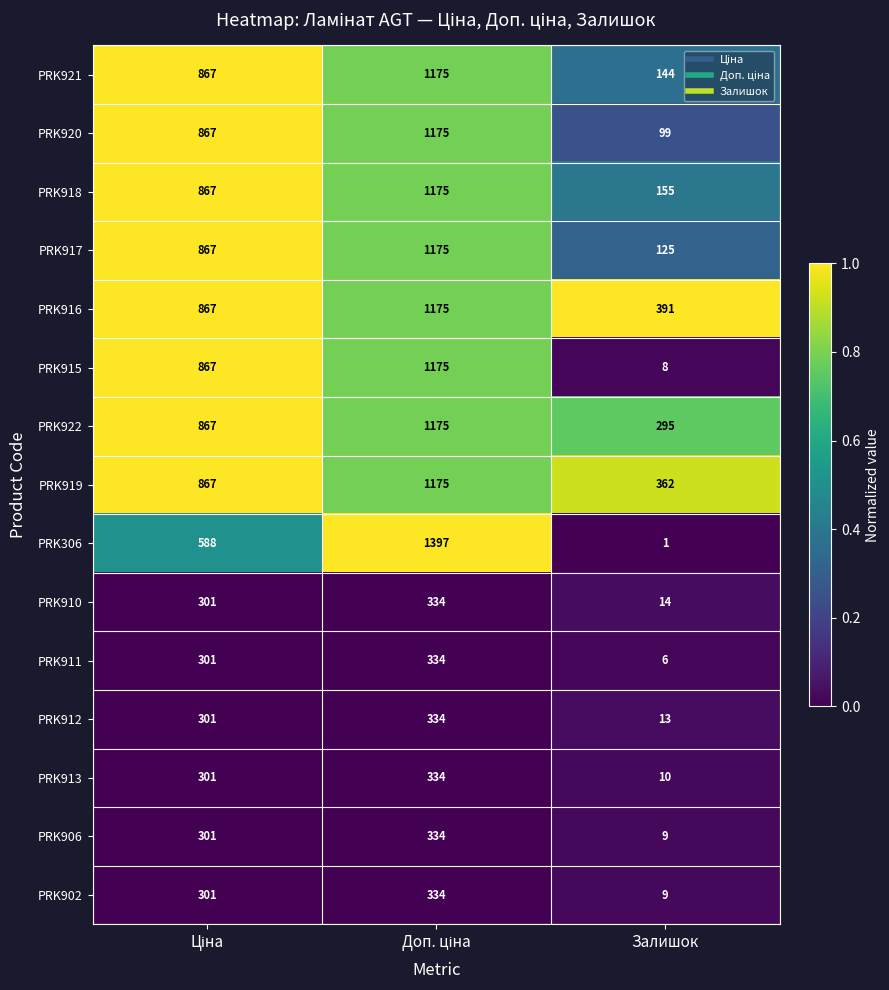

At which label does PRK910 reach its minimum?

Залишок